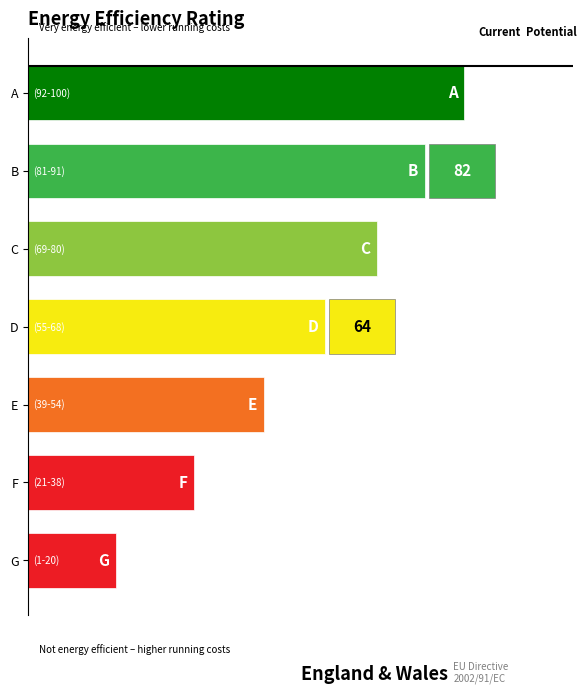

Does the chart contain stacked bars?

No